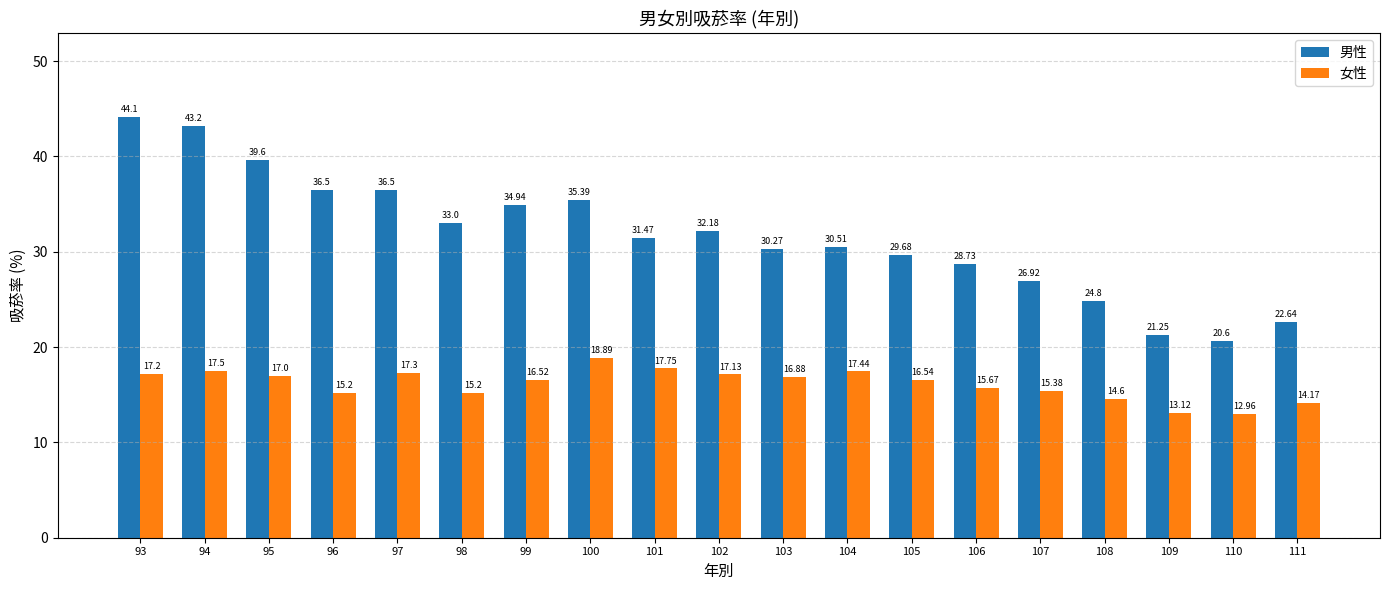

What is the difference between the 女性 values at 110 and 106?

2.7